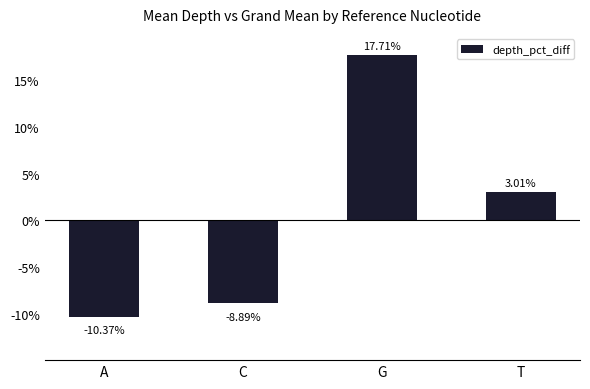

What is the label of the 1st bar from the right?

T